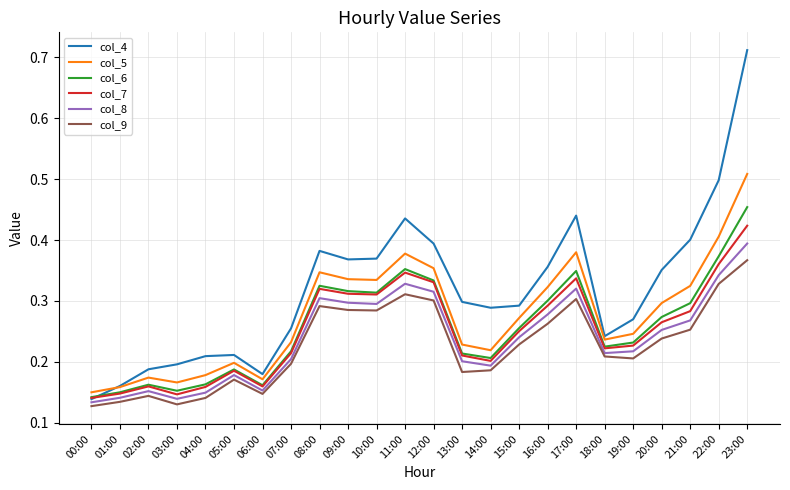

True or false: col_6 has a value of 0.2 at 00:00.

False